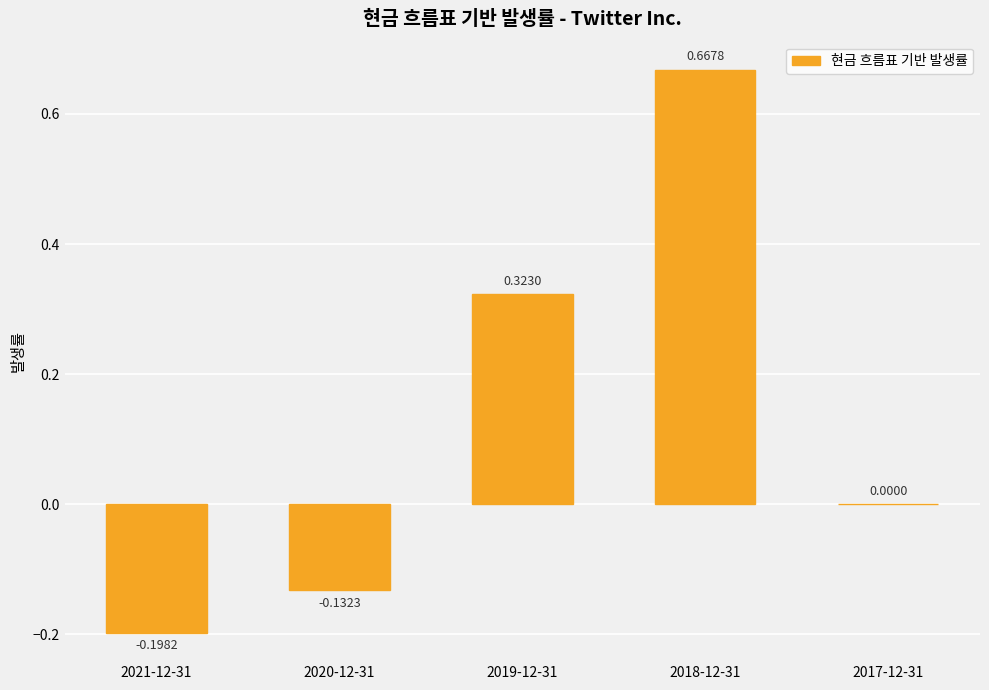

At which label does the data first exceed 0?

2019-12-31